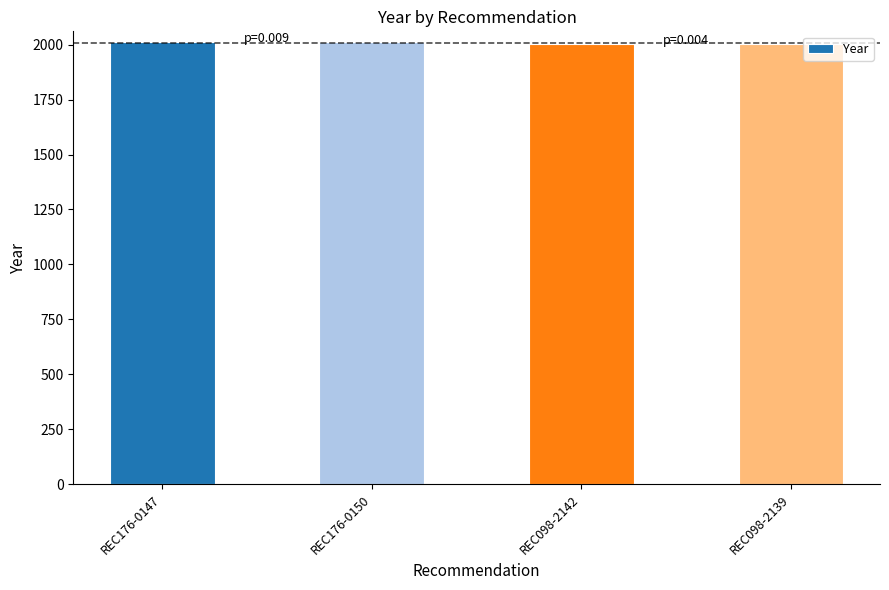

What value does the data have at REC176-0147?

2010